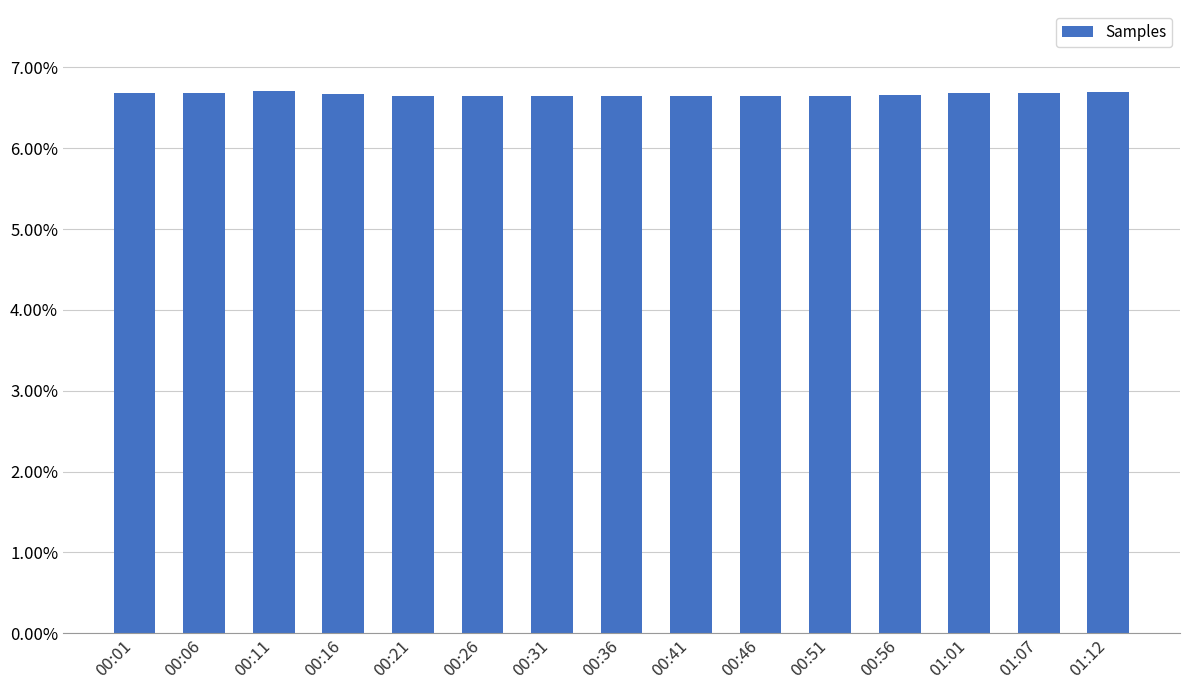

What is the sum of all values?

1.0